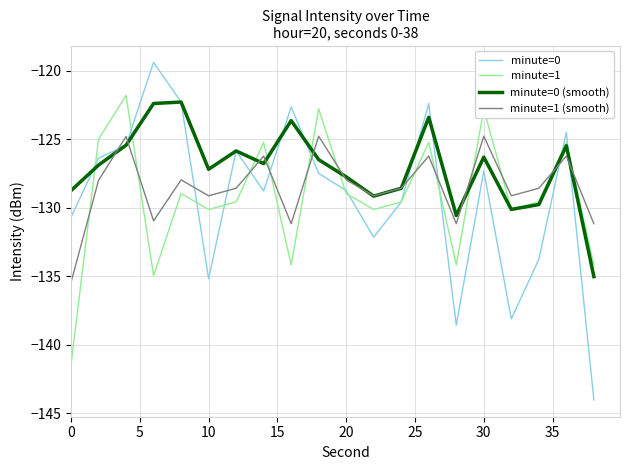

How many intersections are there between minute=1 (smooth) and minute=1?

12